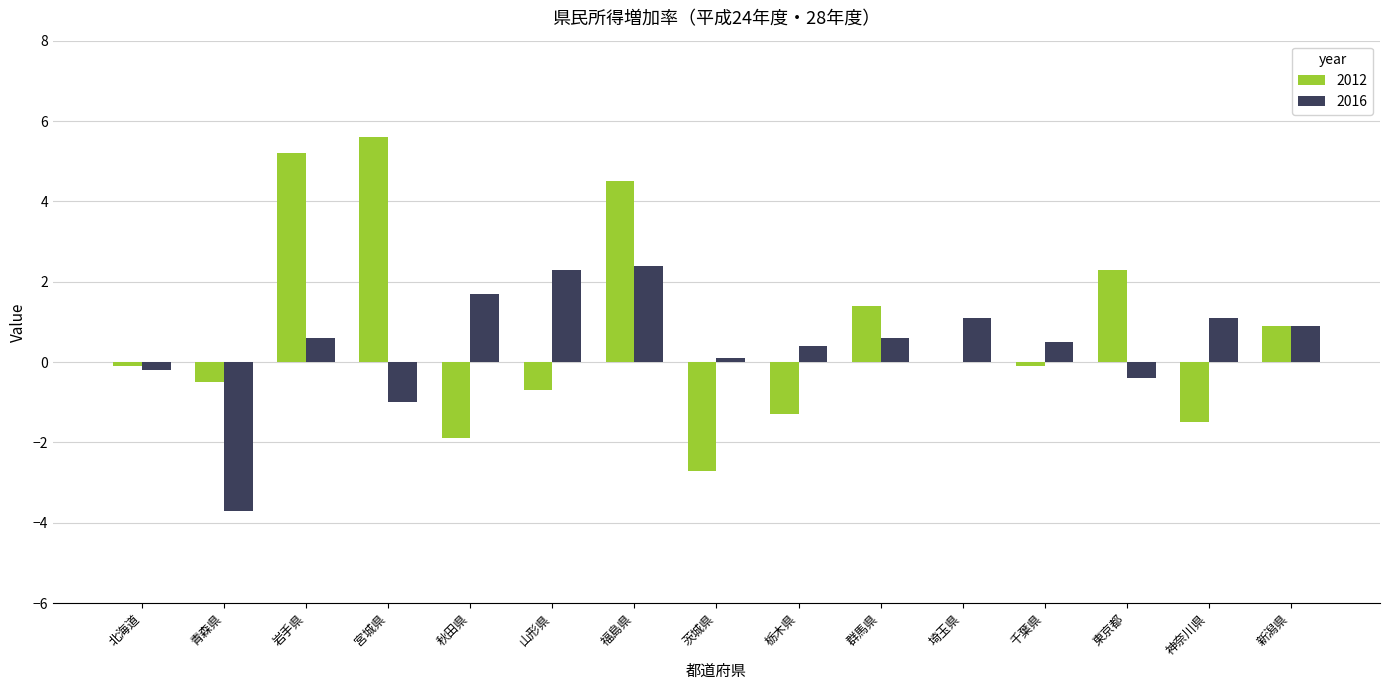

What is the highest value of the 2012 series?

5.6